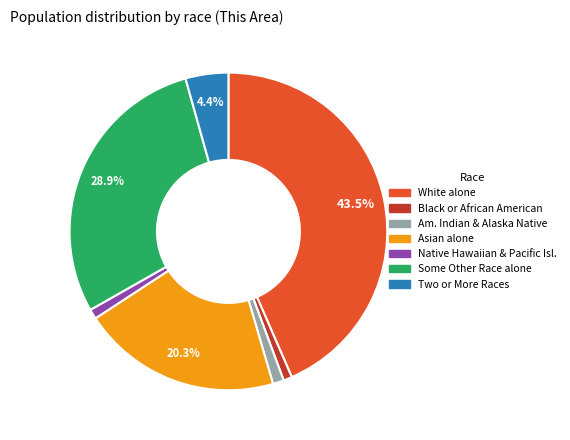

Is it true that Two or More Races is 11% of the pie?

False